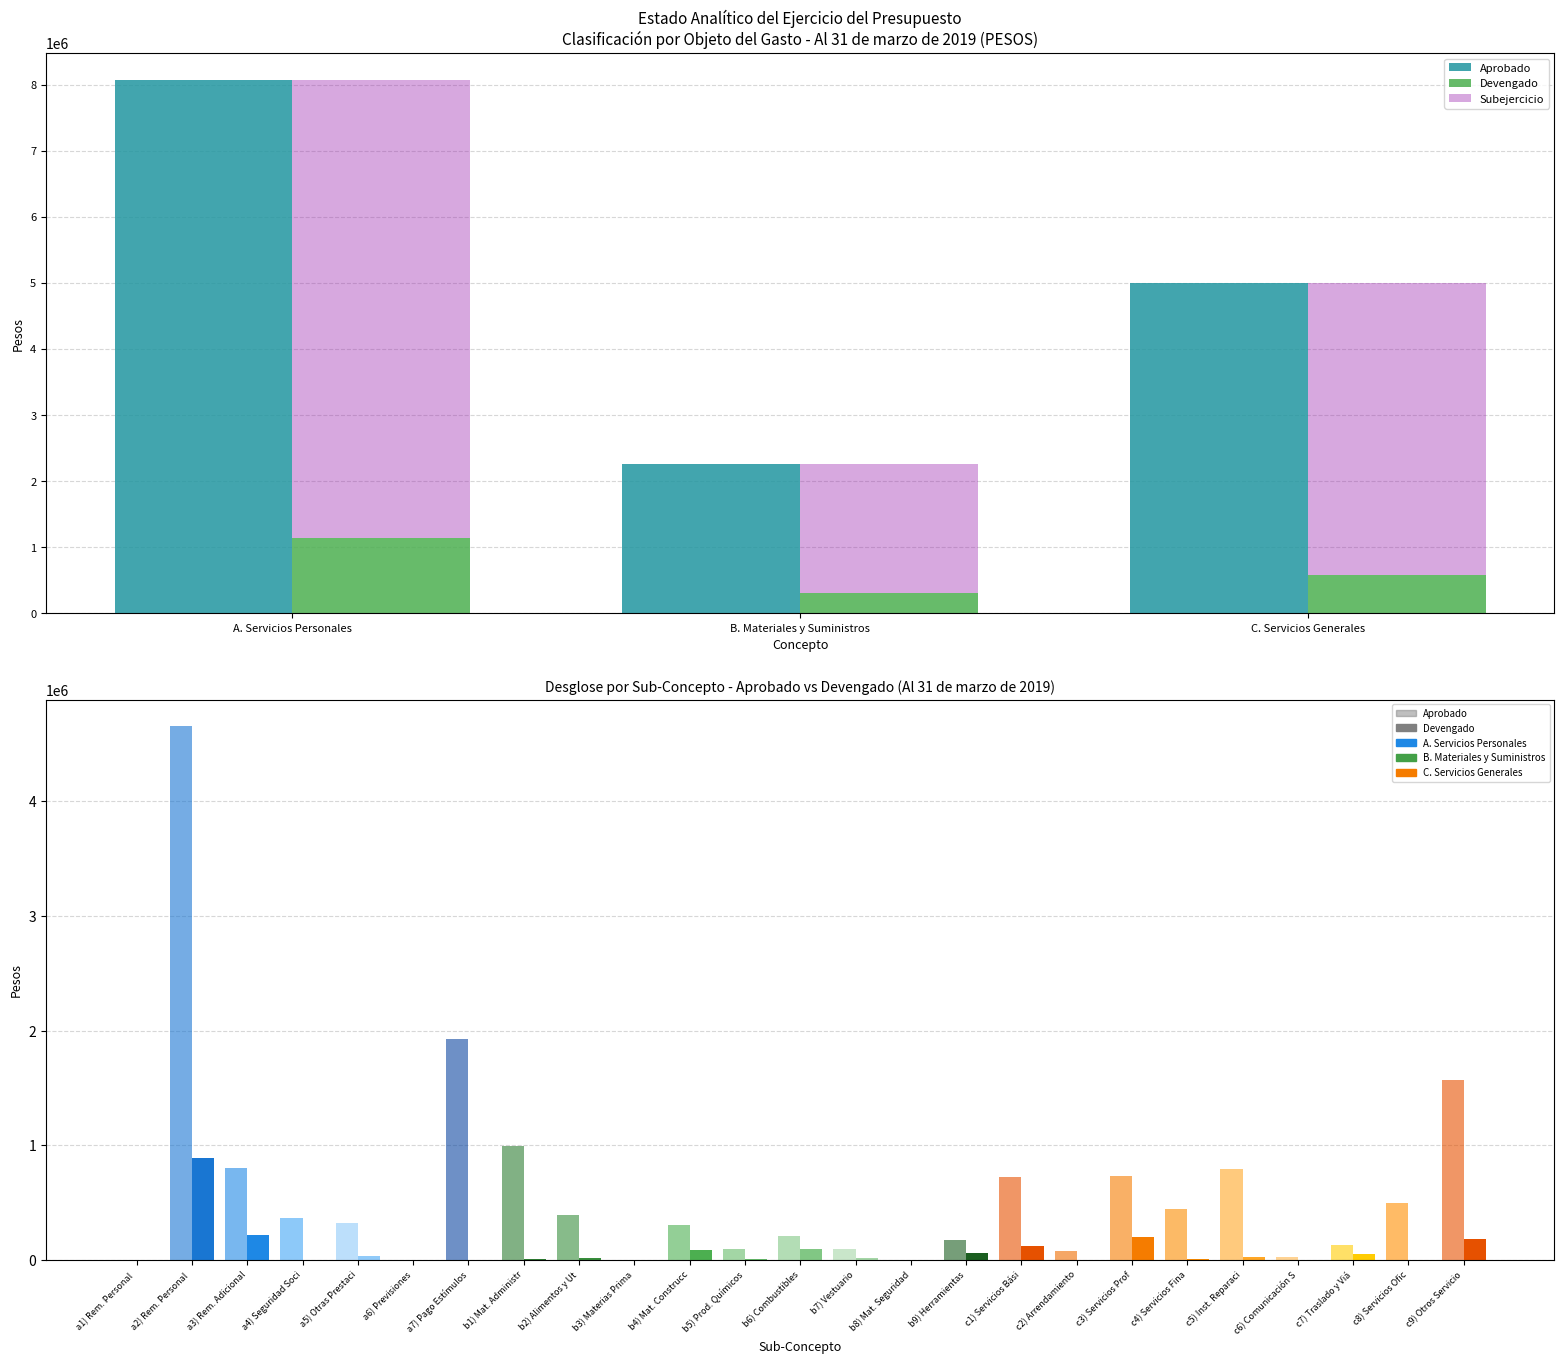

Which series has the widest spread of values?

Aprobado